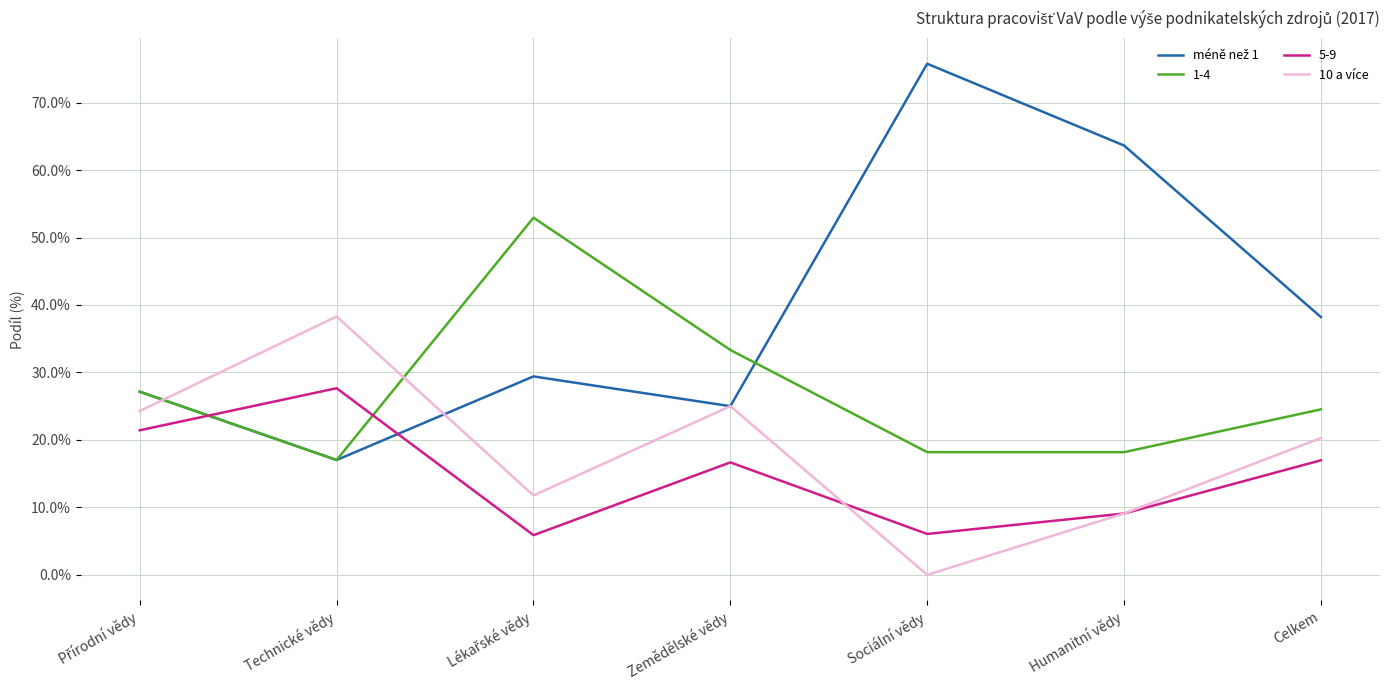

The value of méně než 1 at Celkem is 0.2. True or false?

False